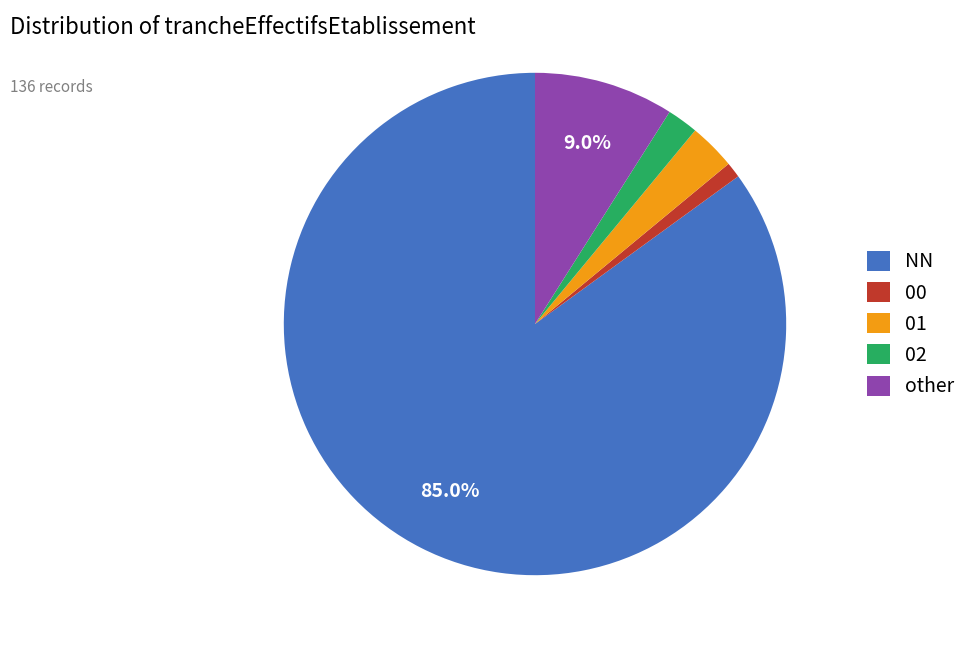

What is the majority slice?

NN